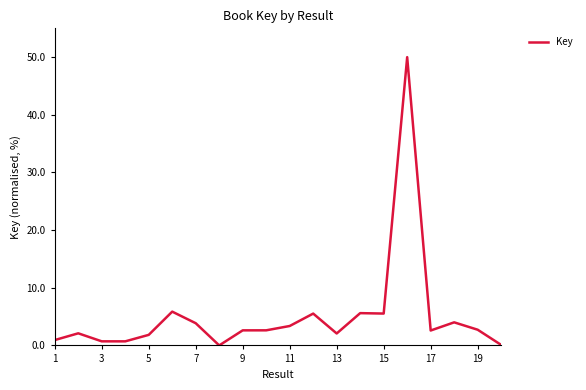

What is the maximum value shown in the chart?

50.0